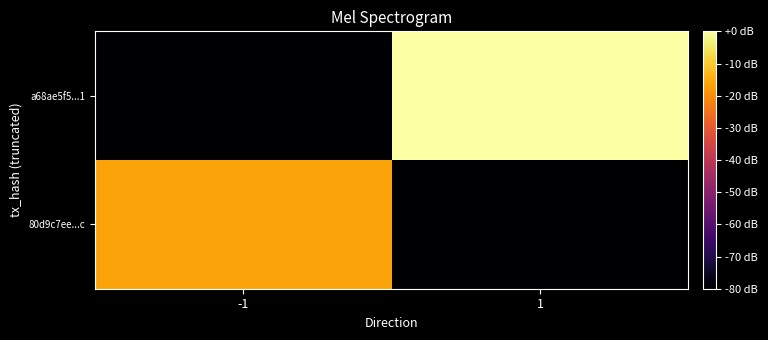

Which category has the highest value across all series?

1